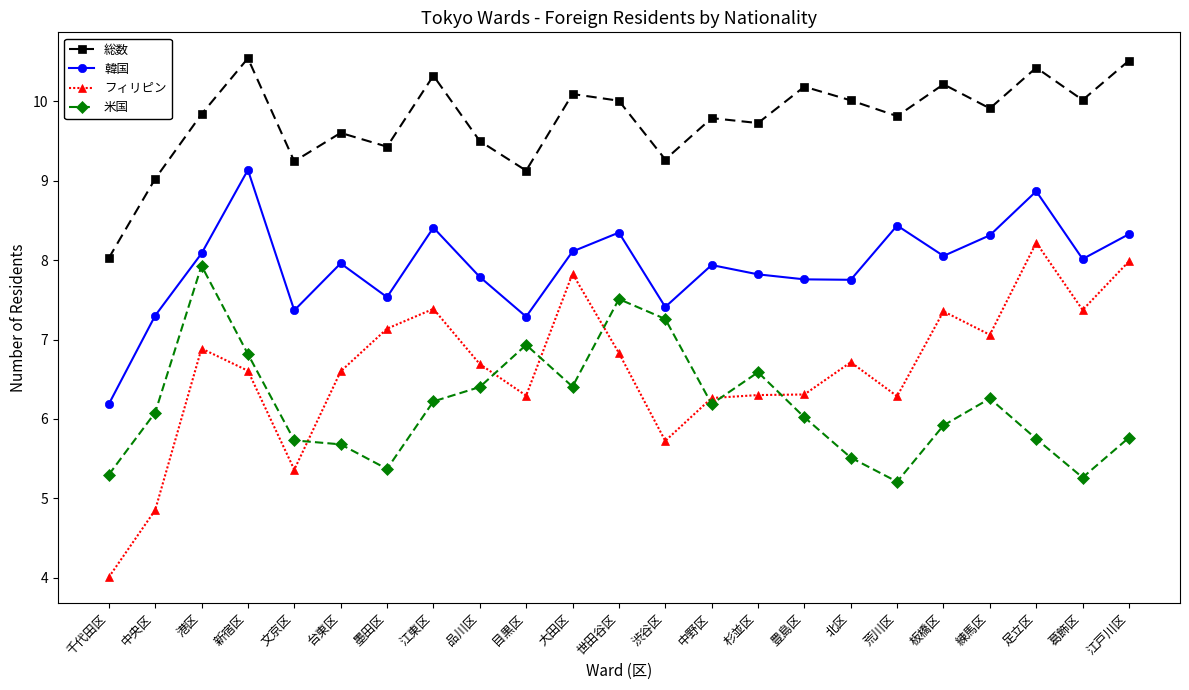

What is the greatest value displayed?

10.5